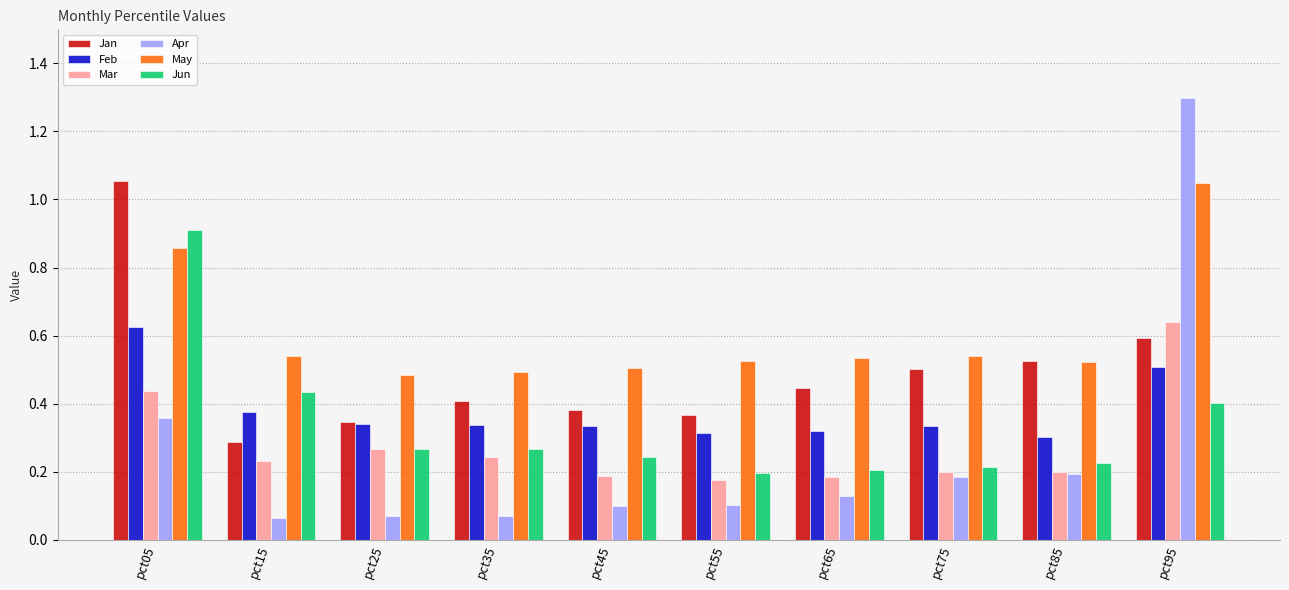

What are all the series names shown in the legend?

Jan, Feb, Mar, Apr, May, Jun